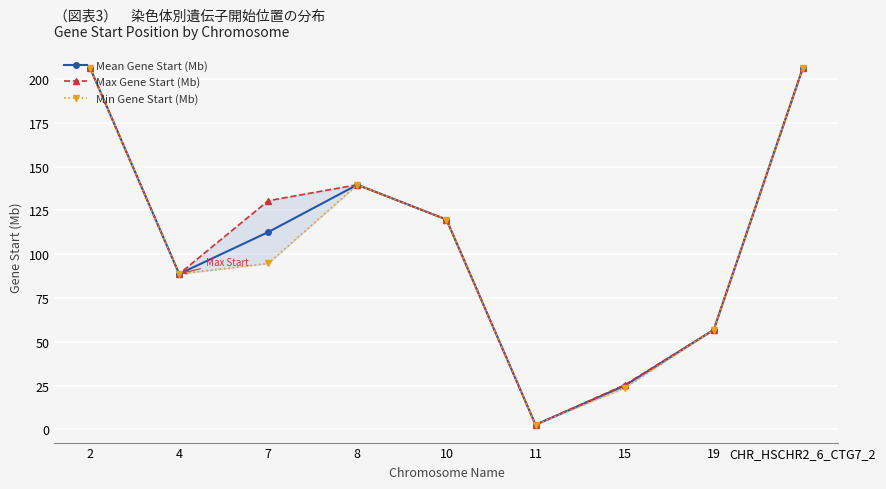

True or false: Min Gene Start (Mb) has a value of 53.9 at 4.

False